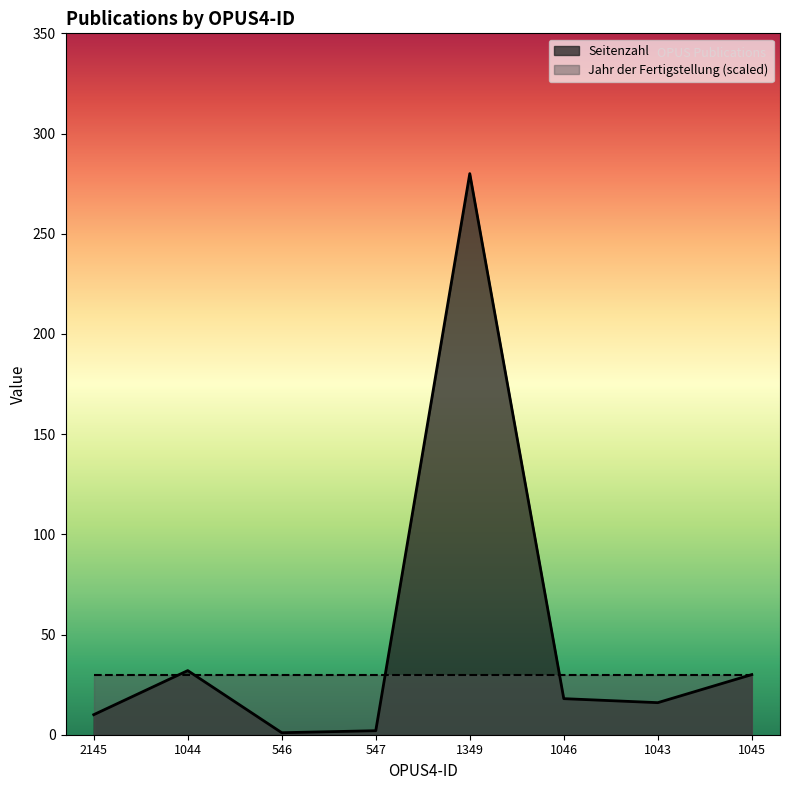

At which label does the data first exceed 18?

1044